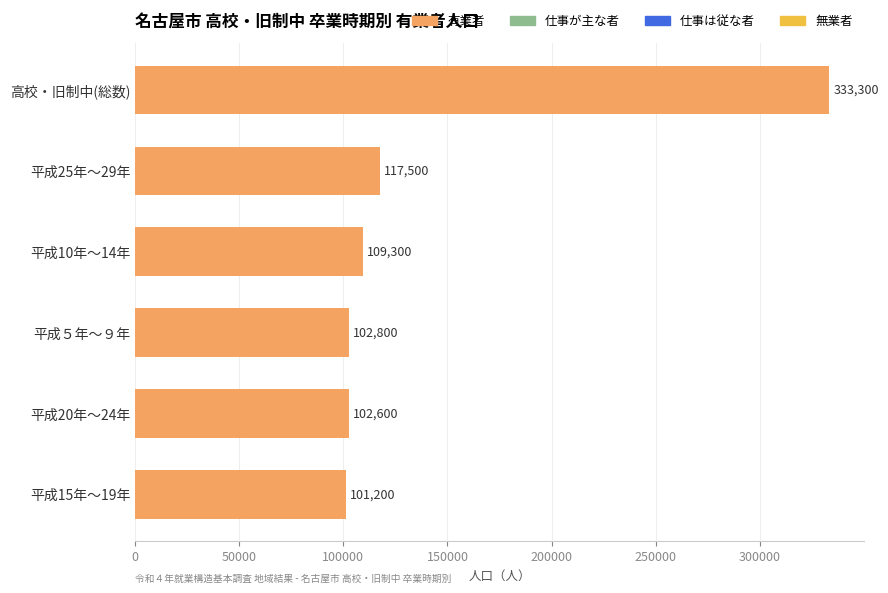

Does the chart contain stacked bars?

No